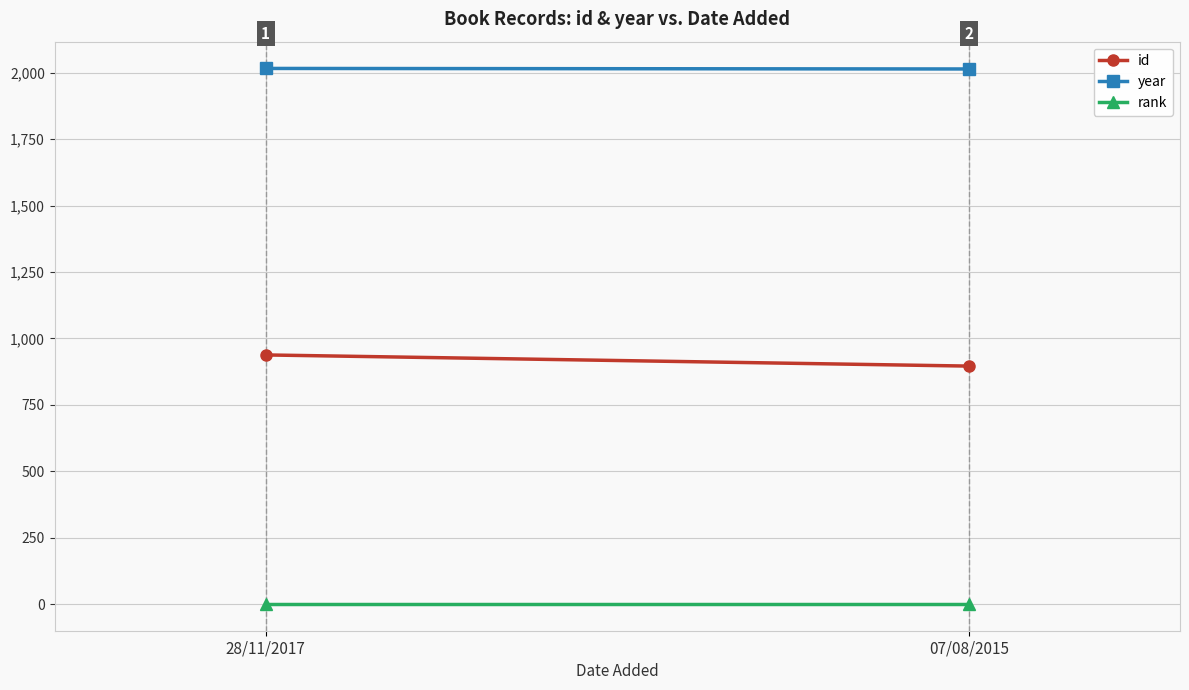

At how many categories does at least one series exceed 639?

2